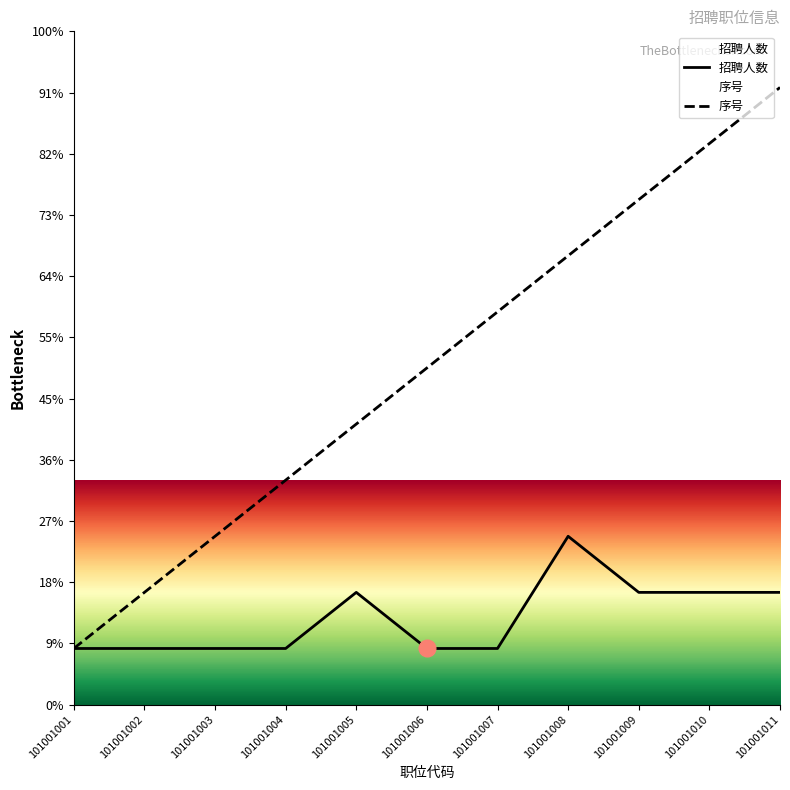

Which category has the highest value in the 序号 series?

101001011